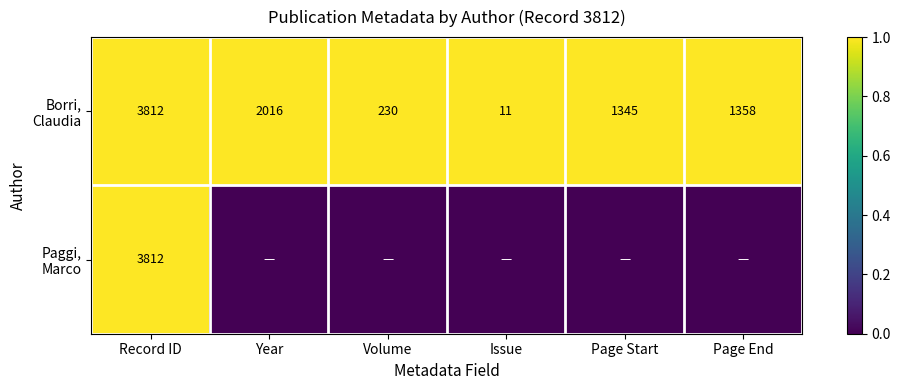

At which label is Borri, Claudia closest to 1?

Record ID